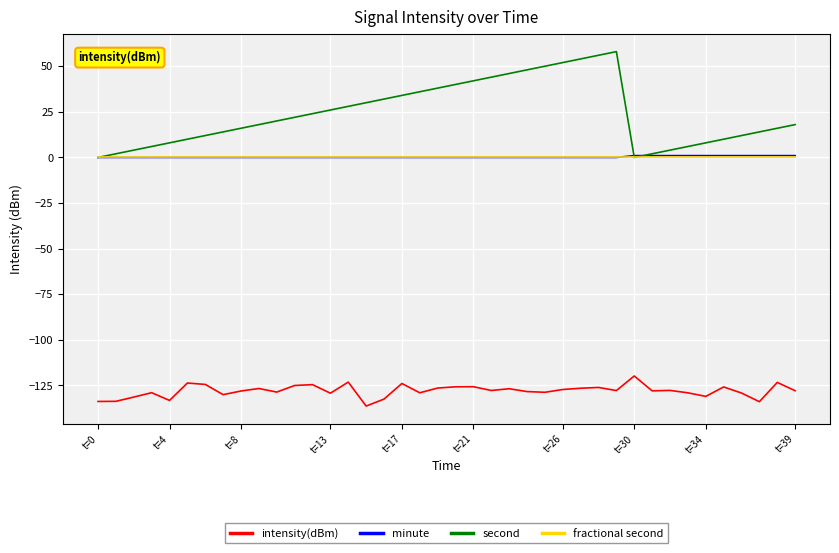

Which series has the largest total across all categories?

second